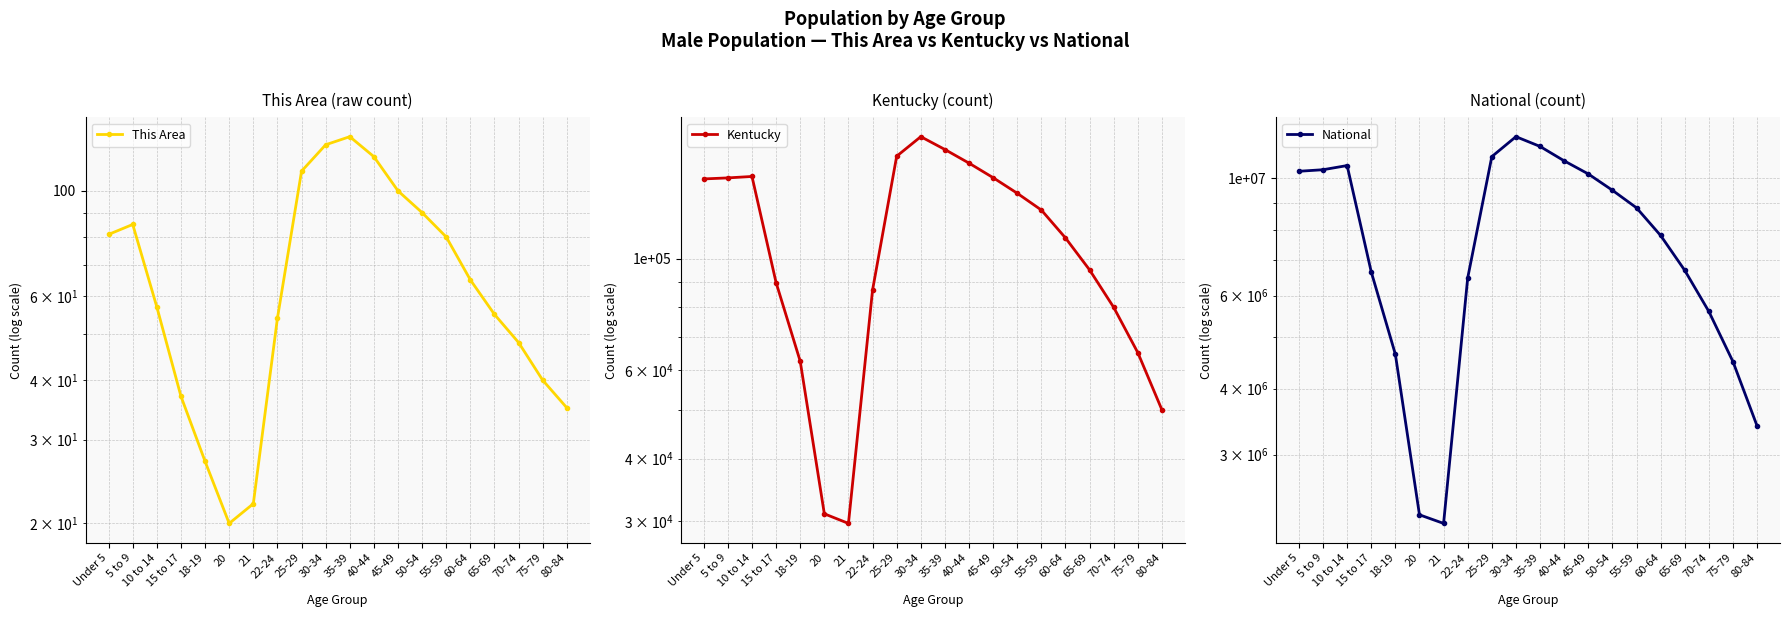

At how many categories does at least one series exceed 8009867?

10